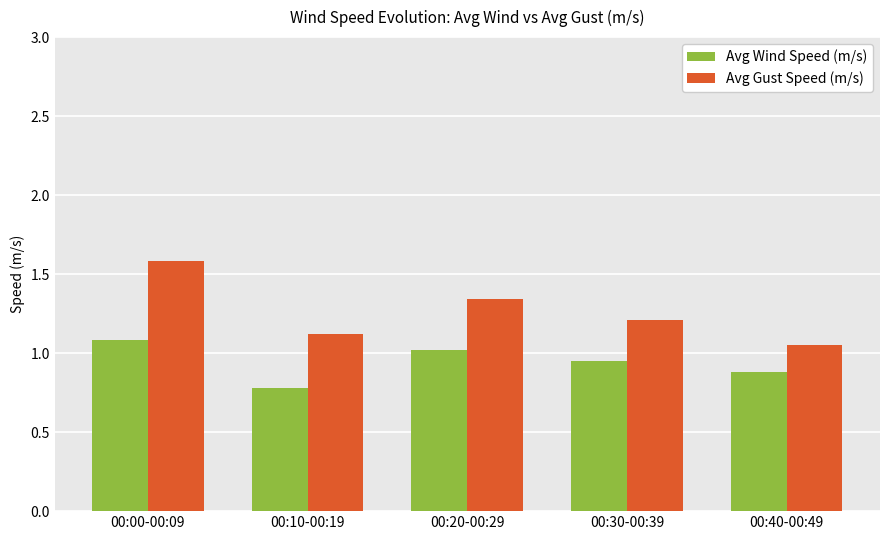

At 00:20-00:29, list the series in order from largest to smallest.

Avg Gust Speed (m/s), Avg Wind Speed (m/s)